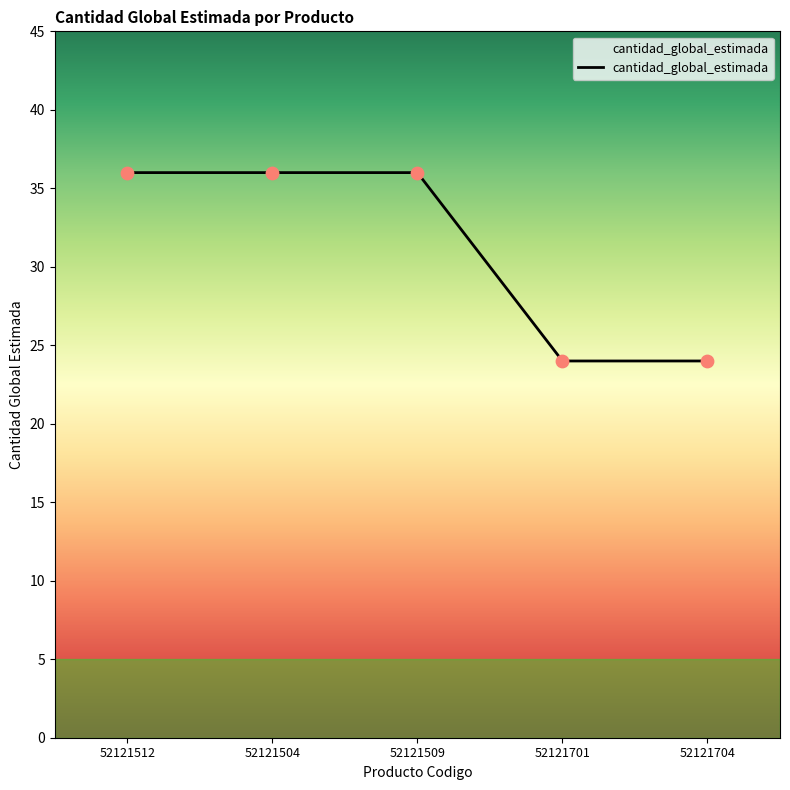

Between 52121512 and 52121701, which is larger?

52121512